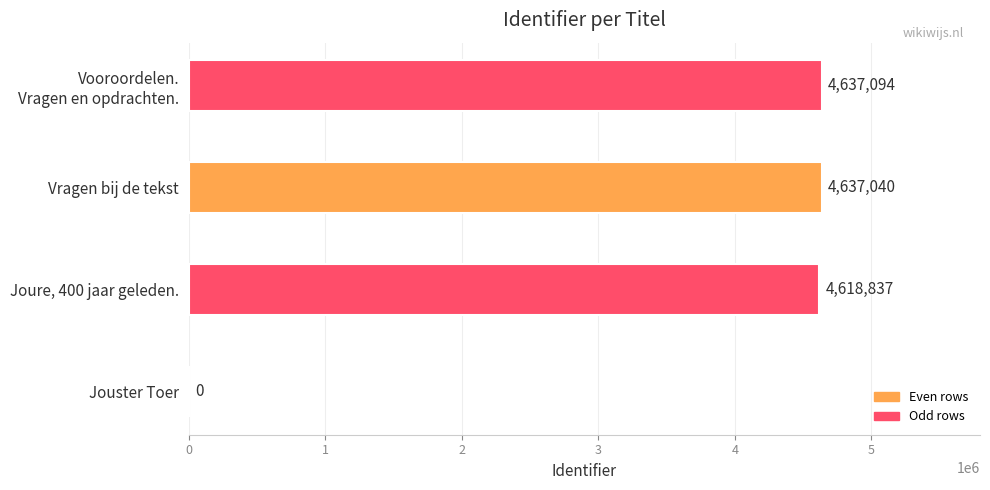

What is the change in value from Jouster Toer to Joure, 400 jaar geleden.?

+4618837